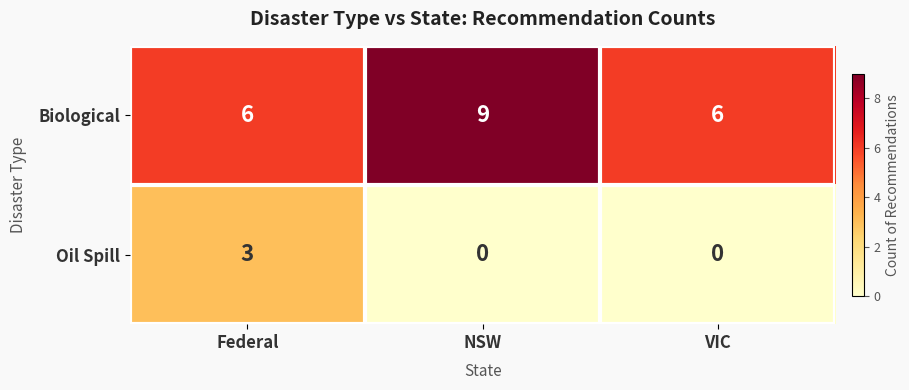

What is the spread (max minus min) of values at NSW?

9